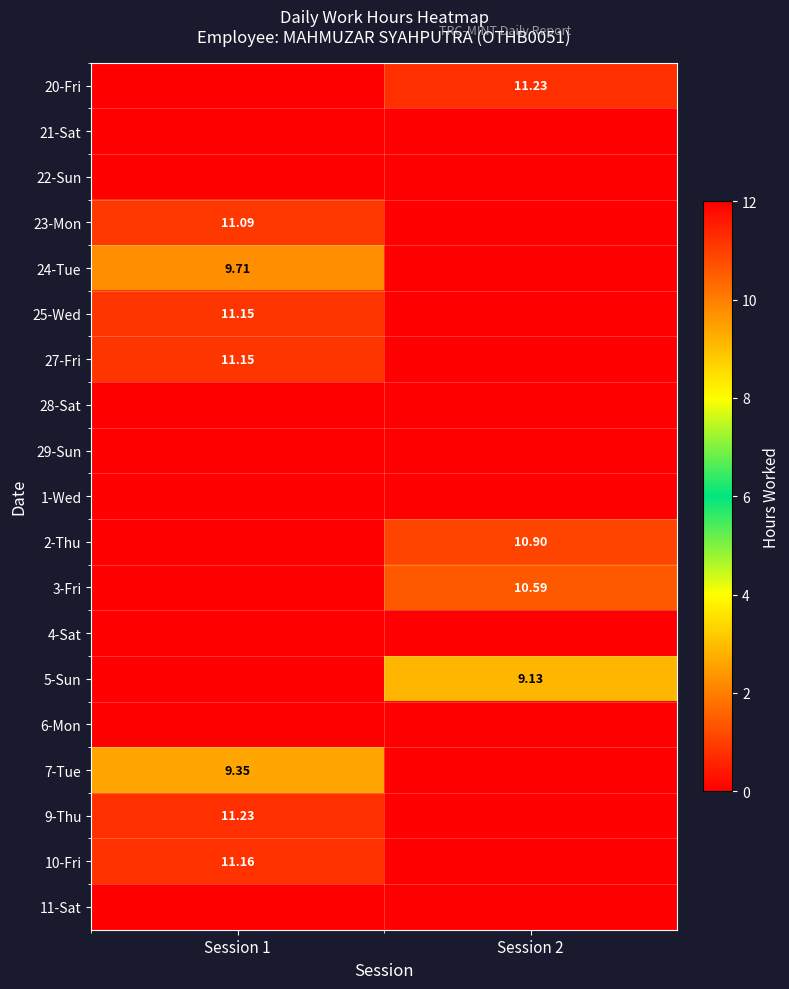

What is the sum of the 20-Fri values at Session 1 and Session 2?

11.2